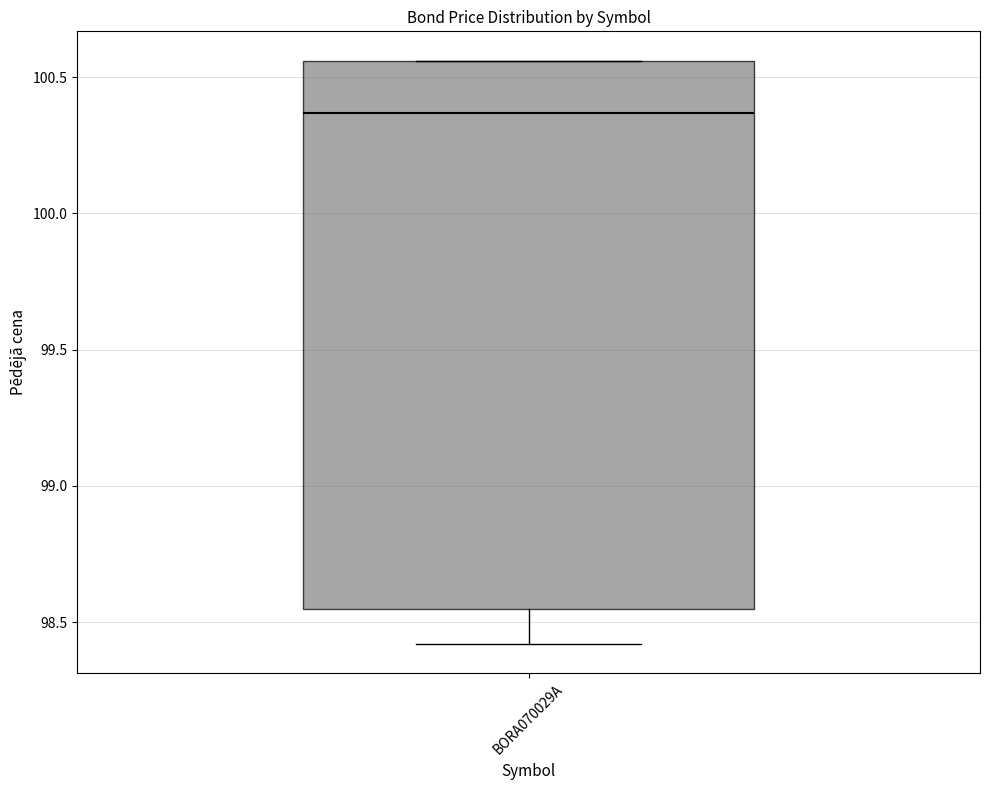

Read this box plot against the y-axis: the position of the median line, the range covered by the box, and the ends of both whiskers. The values are not printed on the chart, so give them approximately, as read against the axis.

median 100.35, box 98.55 to 100.55, whiskers 98.40 to 100.55